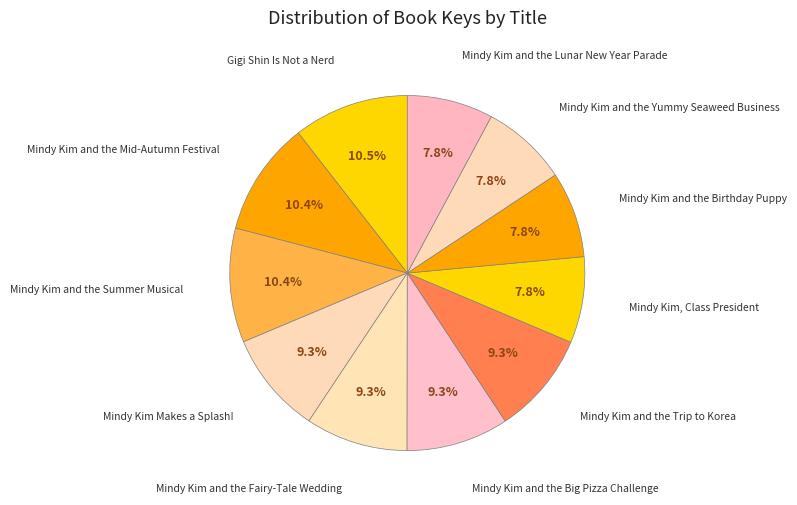

How many slices are in this pie chart?

11